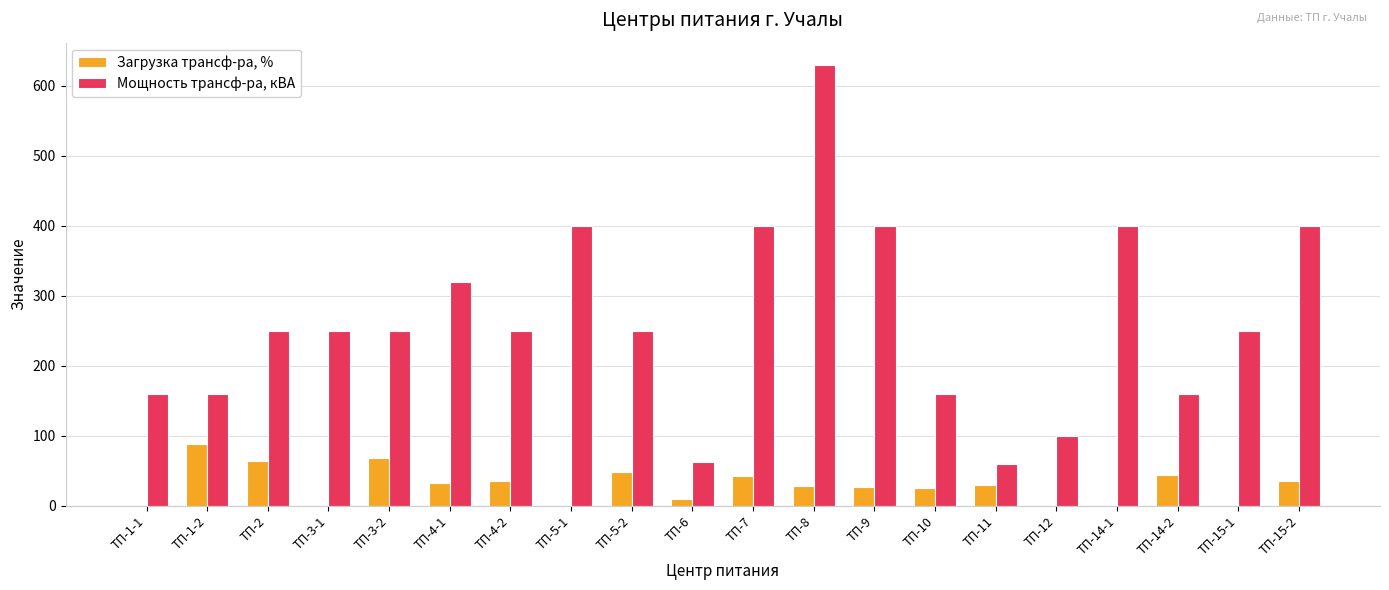

The value of Мощность трансф-ра, кВА at ТП-5-1 is 93. True or false?

False